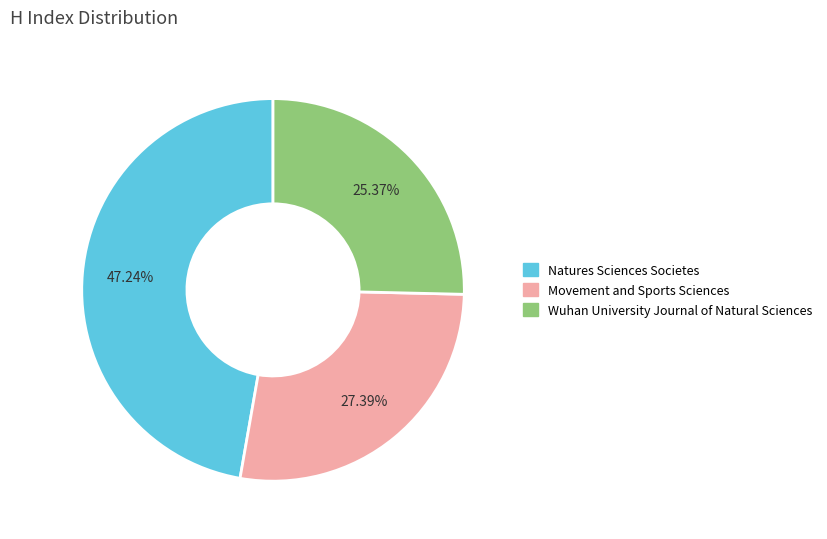

Do Movement and Sports Sciences and Natures Sciences Societes together represent more than half of the pie?

Yes